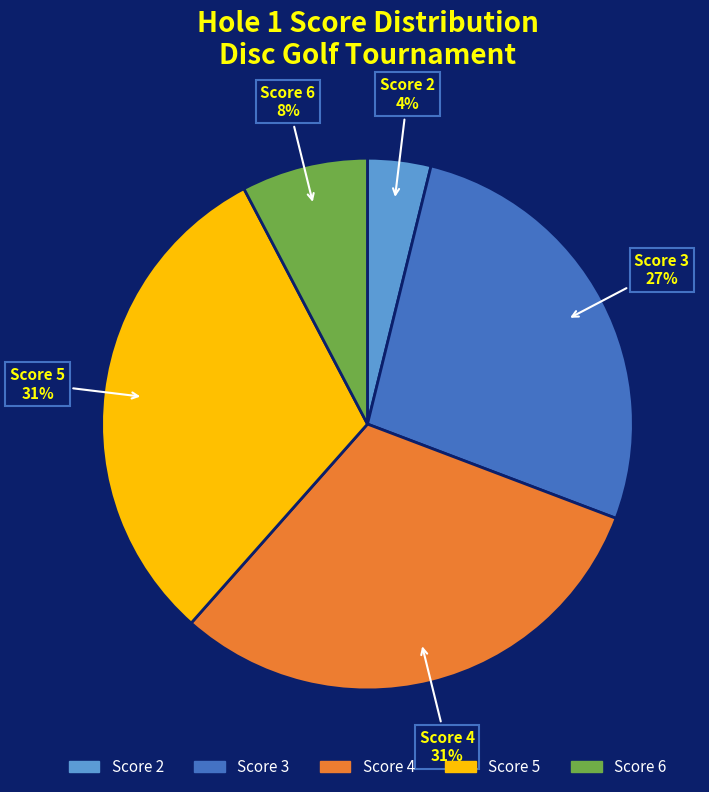

Does any single category account for the majority?

No